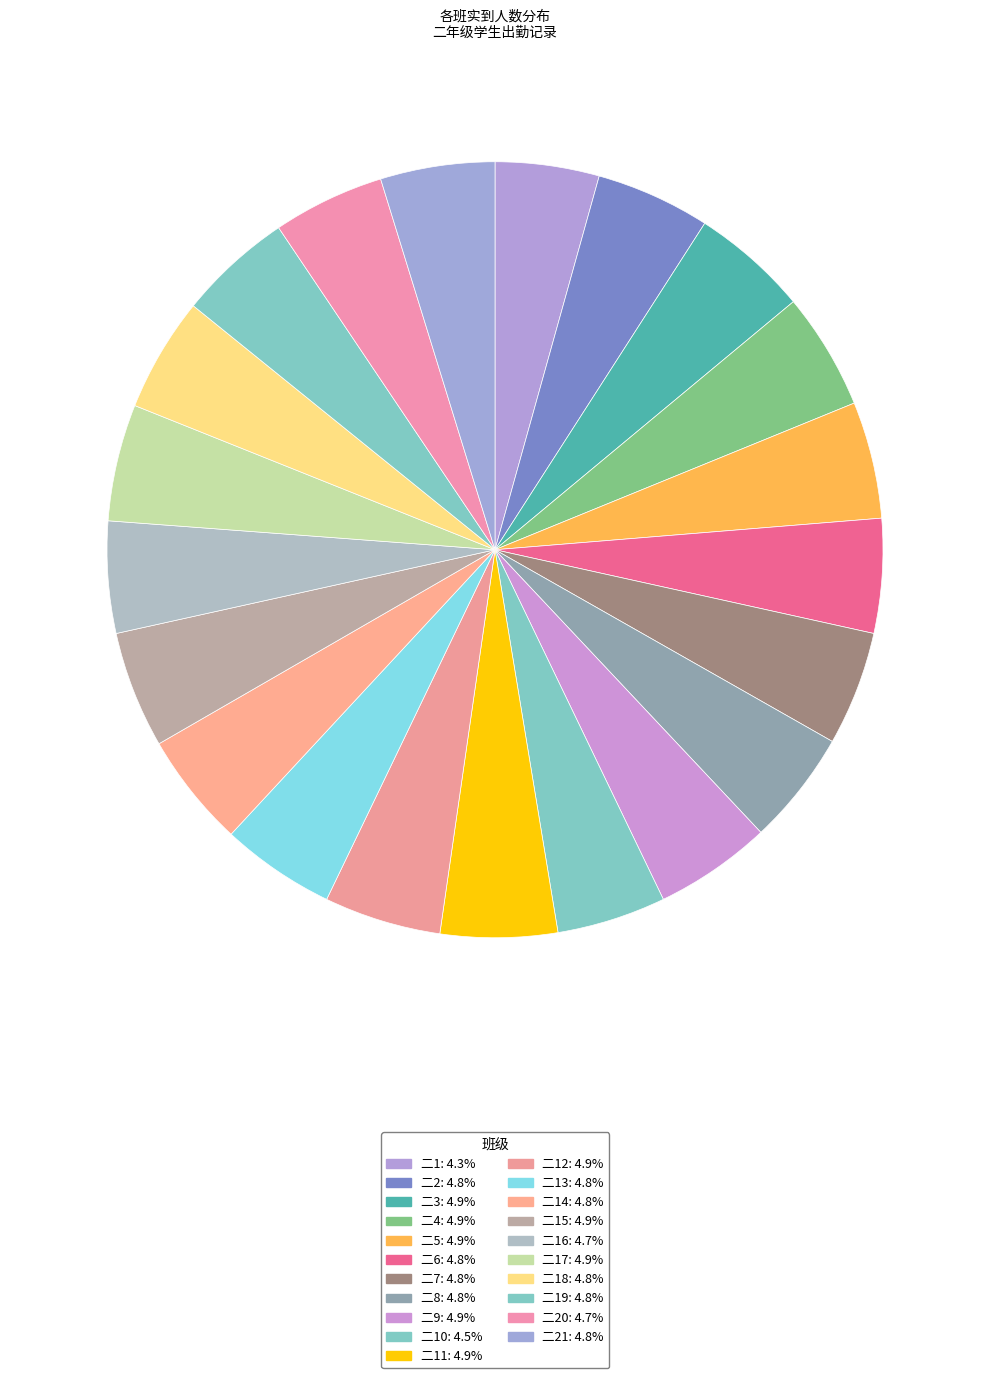

How many segments does this pie chart have?

21